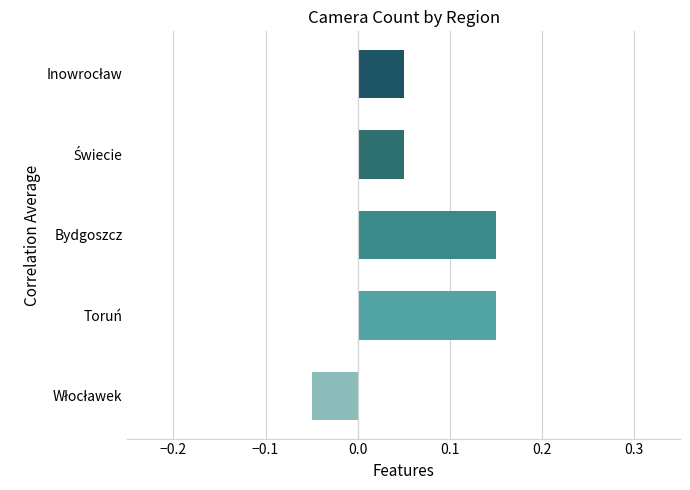

How many bars are there in total?

5